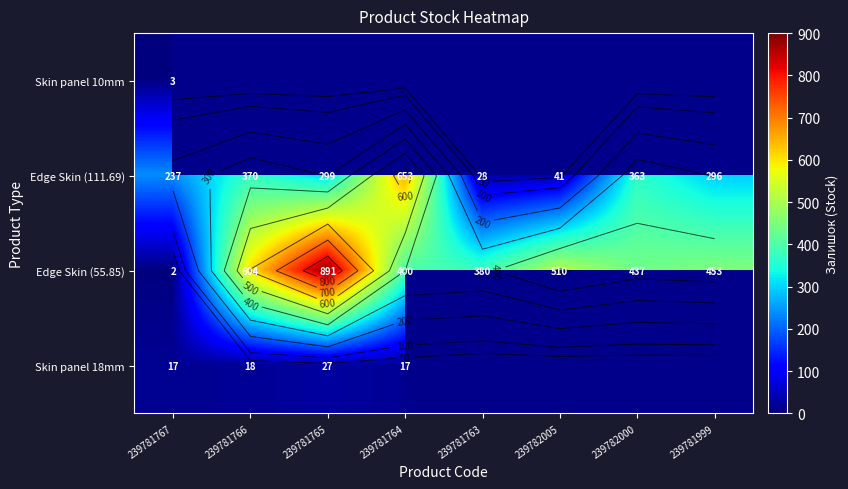

True or false: Skin panel 18mm has a value of 12.4 at 239781765.

False